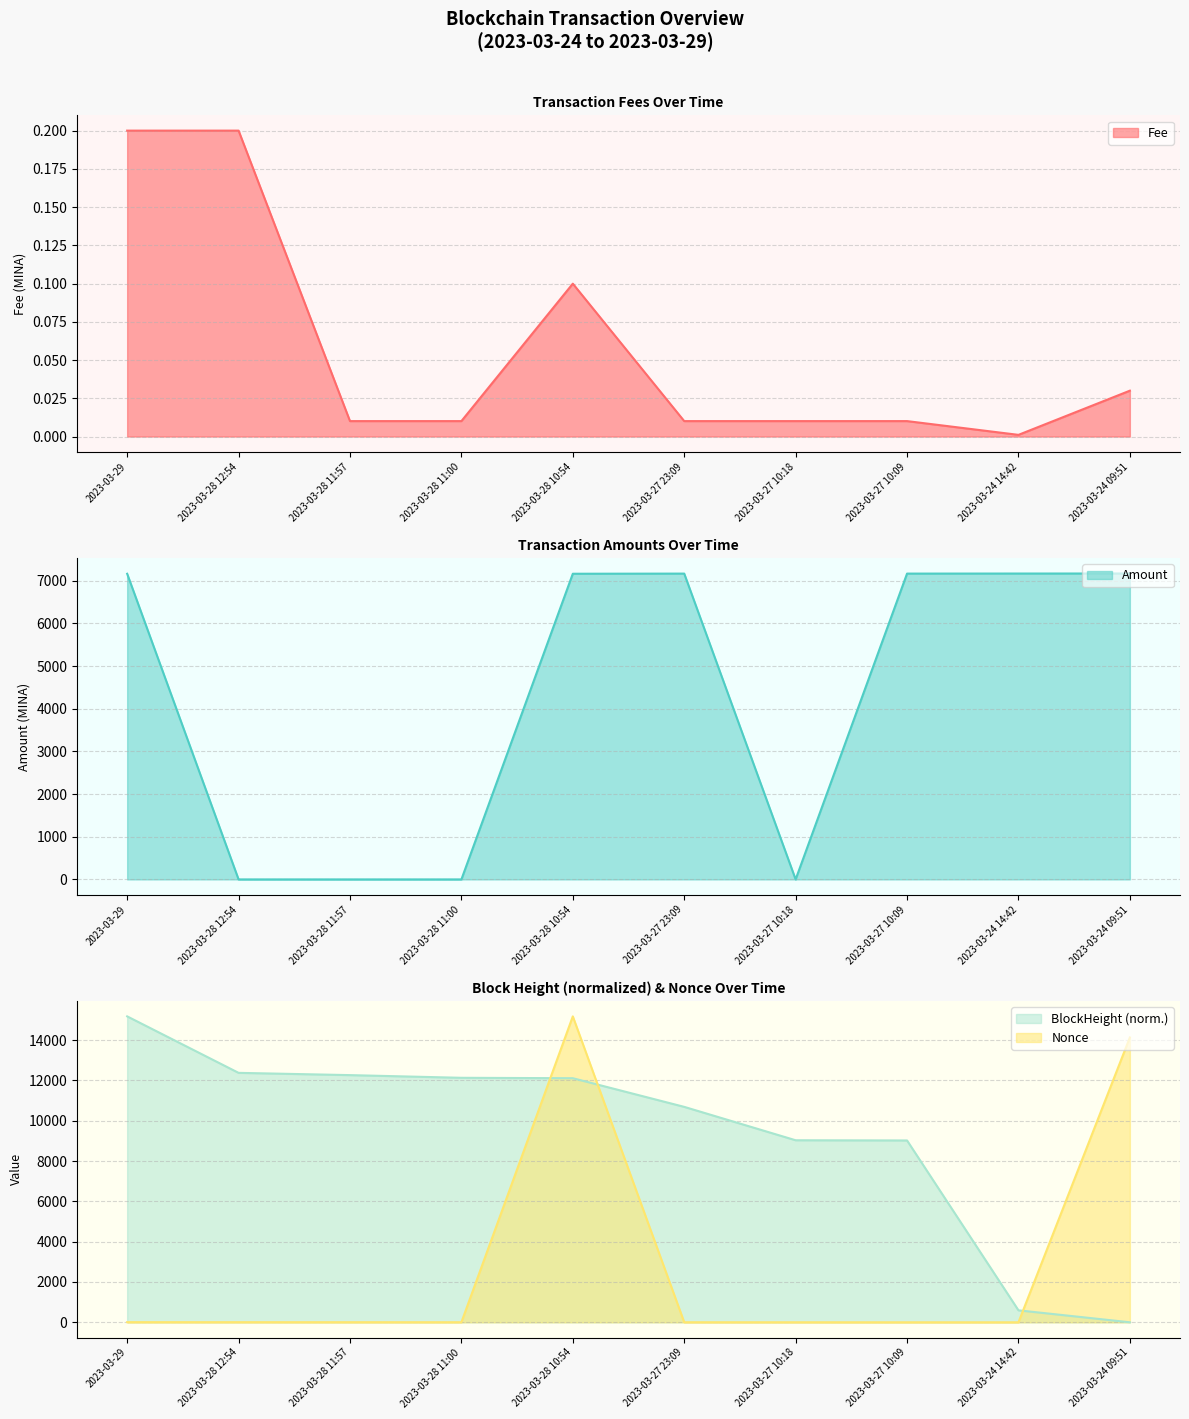

What are all the series names shown in the legend?

Fee, Amount, Nonce, BlockHeight